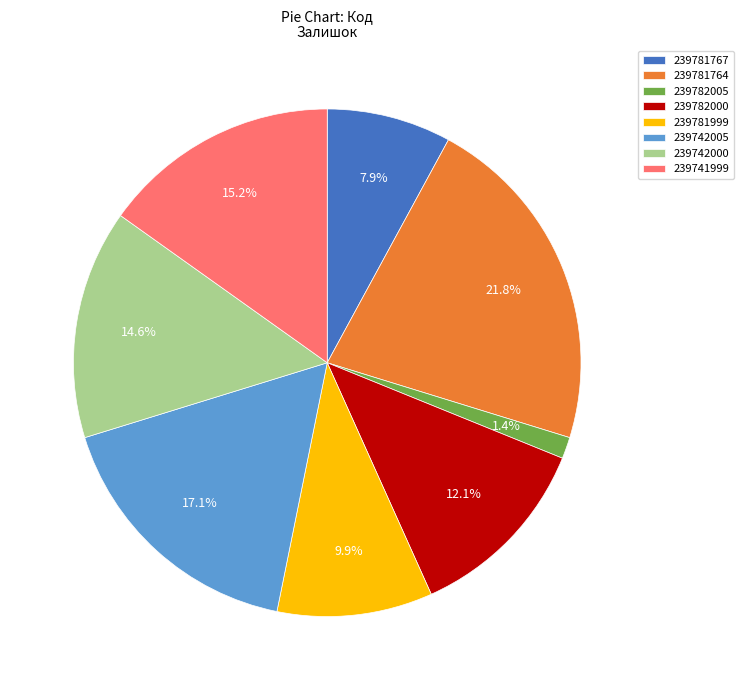

Which slice is the smallest?

239782005